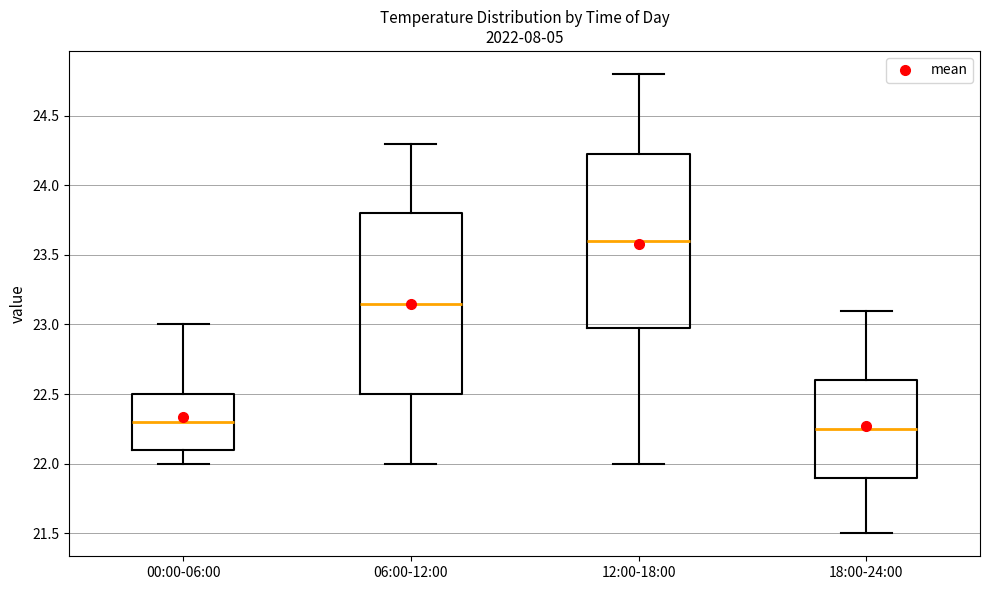

Where is the lower edge of the box for 06:00-12:00 on the y-axis? The values are not printed on the chart, so give them approximately, as read against the axis.

22.50